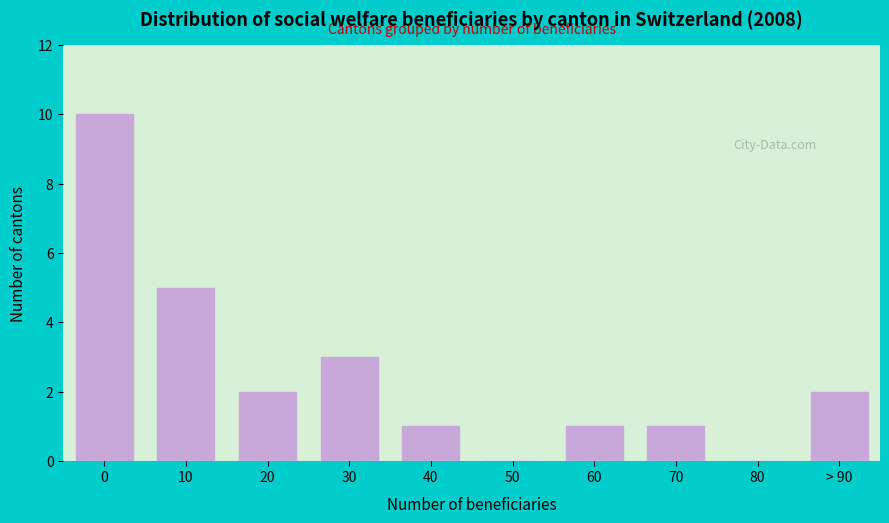

Reading left to right, extract all data points from this chart.

0=10	10=5	20=2	30=3	40=1	50=0	60=1	70=1	80=0	> 90=2